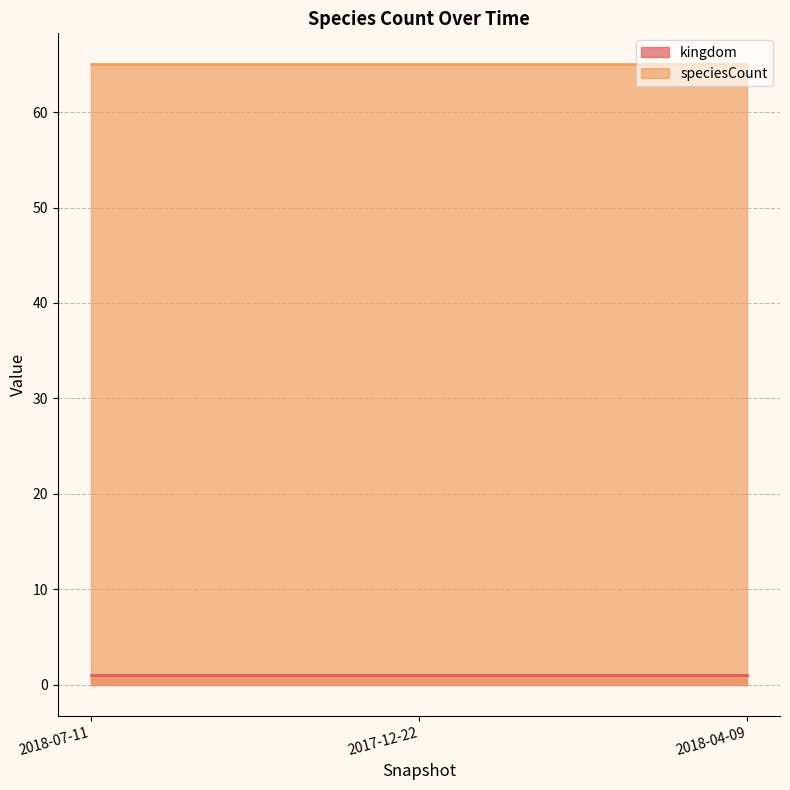

The value of kingdom at 2017-12-22 is 2. True or false?

False